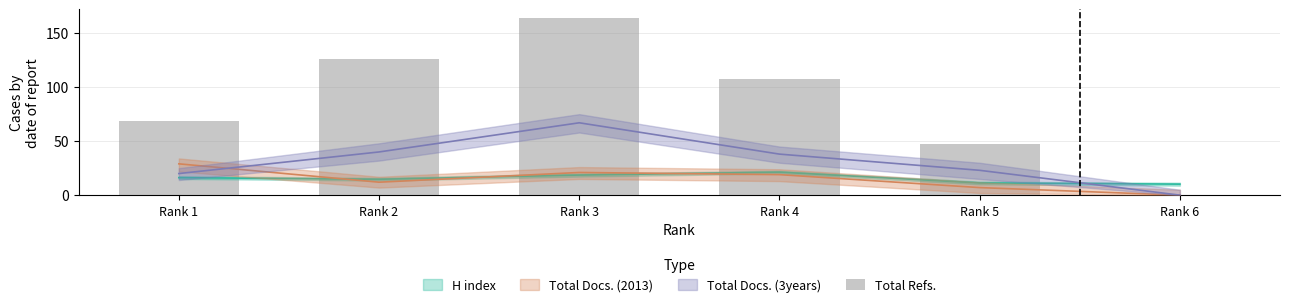

Reading right to left, transcribe all the data shown in this chart.

0	47	108	164	126	69